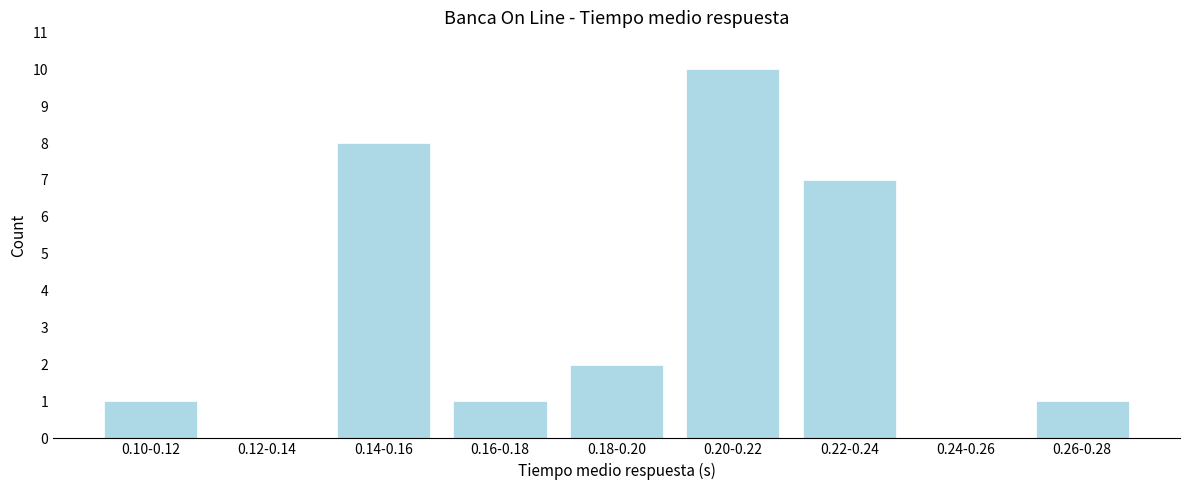

Reading left to right, transcribe all the data shown in this chart.

0.10-0.12=1	0.12-0.14=0	0.14-0.16=8	0.16-0.18=1	0.18-0.20=2	0.20-0.22=10	0.22-0.24=7	0.24-0.26=0	0.26-0.28=1